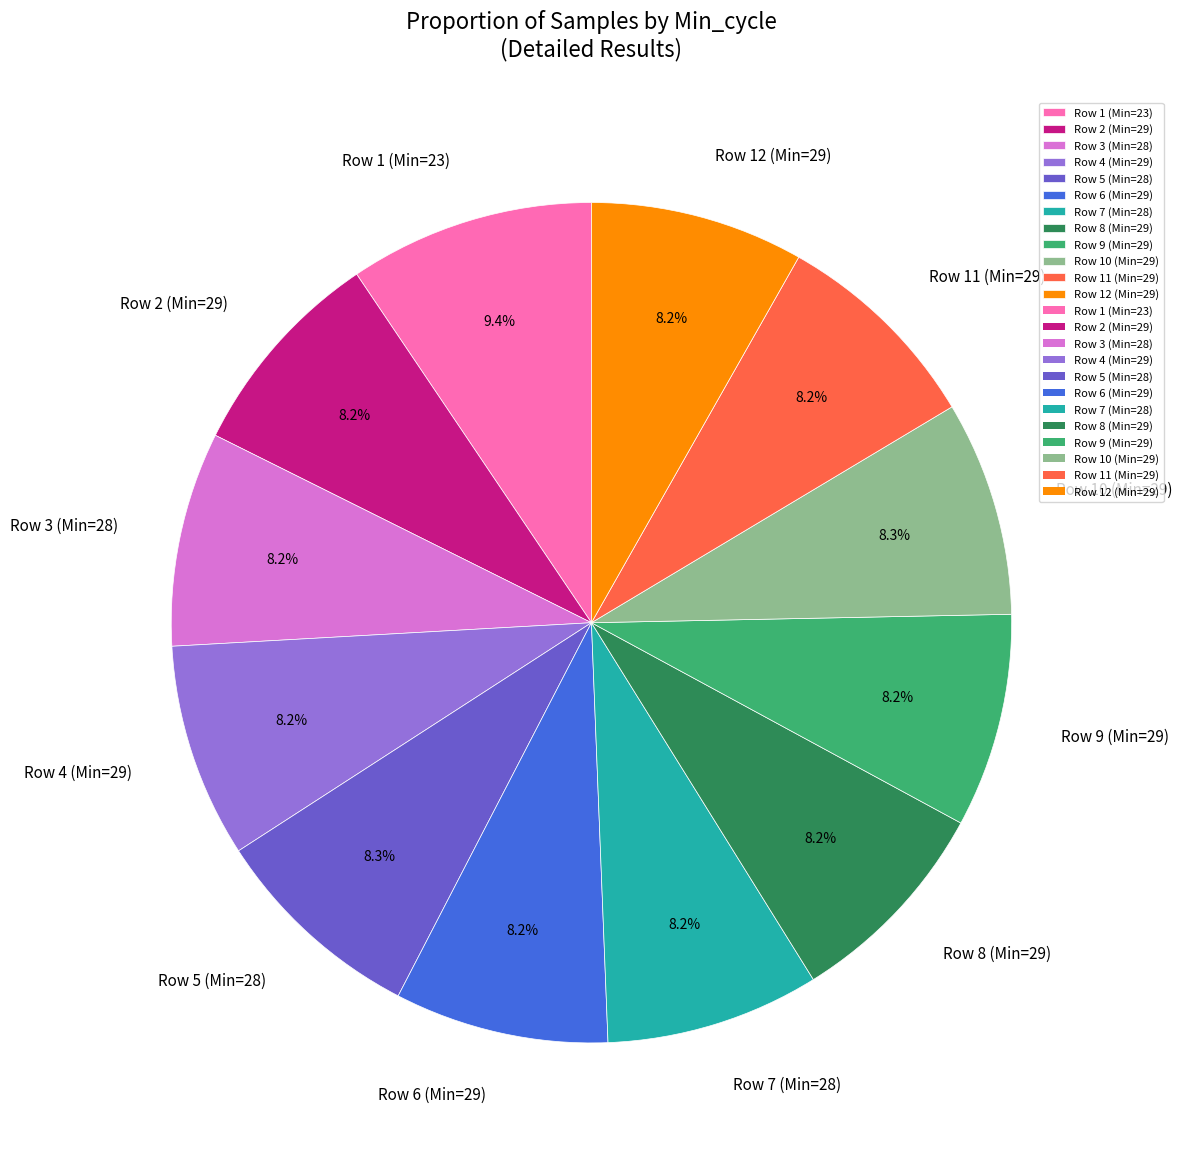

What is the ratio of the value at Row 3 (Min=28) to the value at Row 10 (Min=29)?

1.0